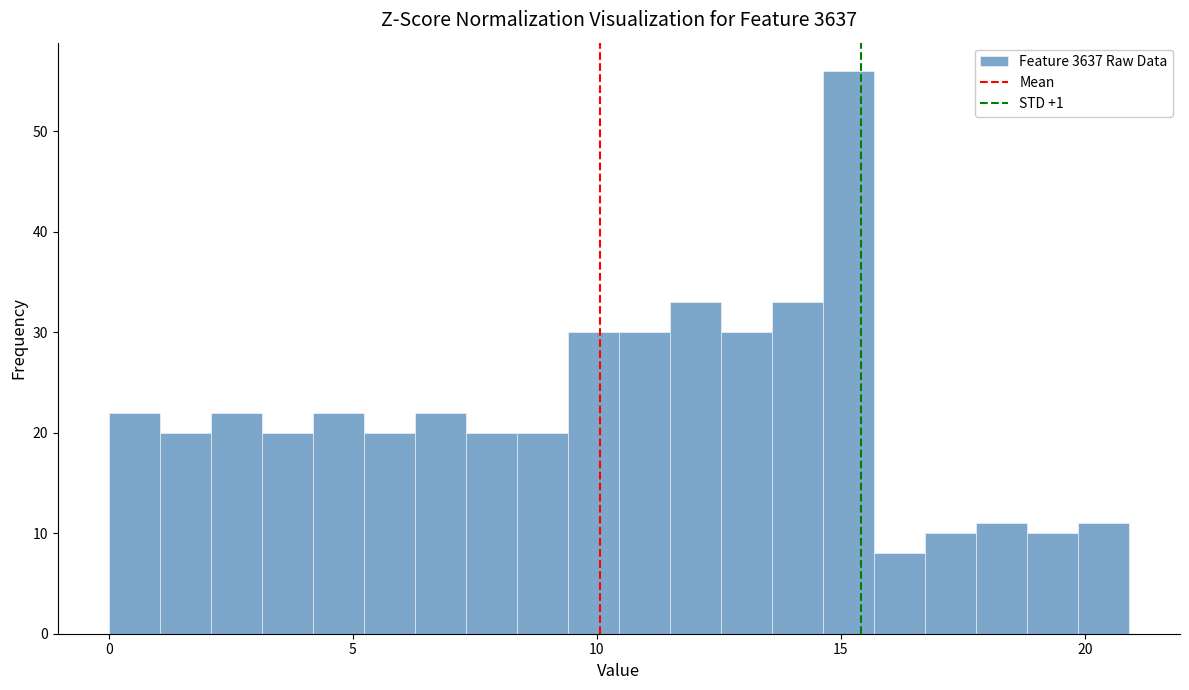

Around what value on the x-axis is the tallest bar? Give the approximate position of its centre, as read against the axis.

15.0